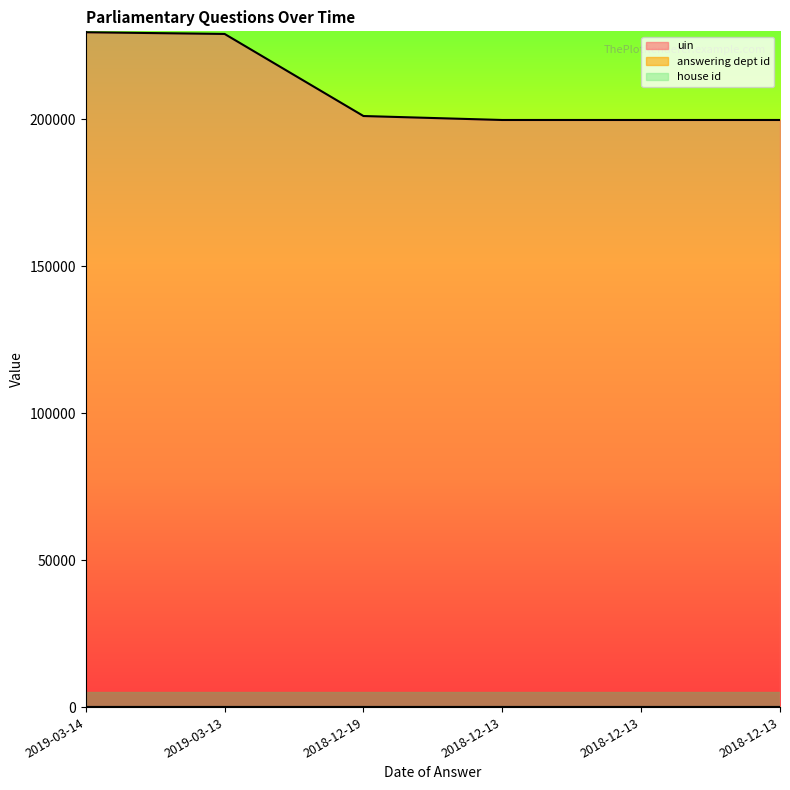

What are all the series names shown in the legend?

uin, answering dept id, house id